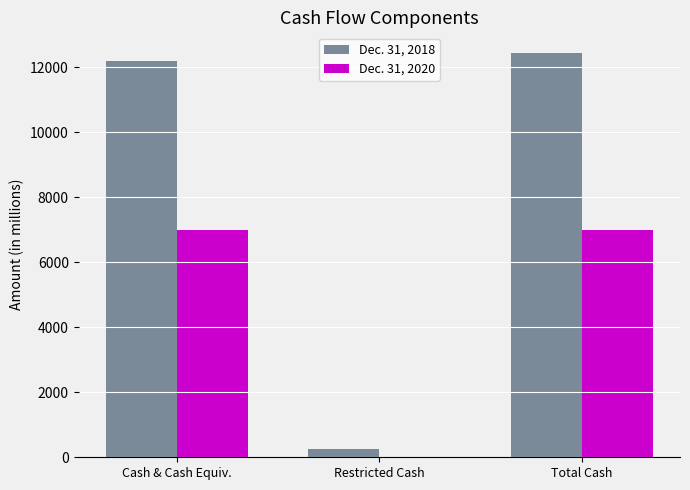

What is the total value across all series at Cash & Cash Equiv.?

19173